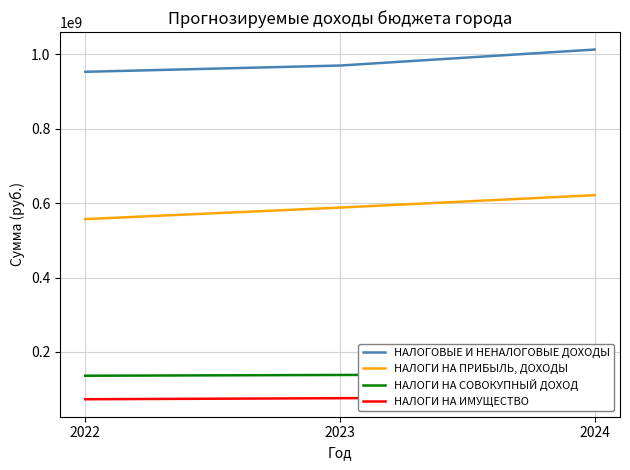

How many НАЛОГИ НА ПРИБЫЛЬ, ДОХОДЫ values are between 557030000 and 621267000?

3